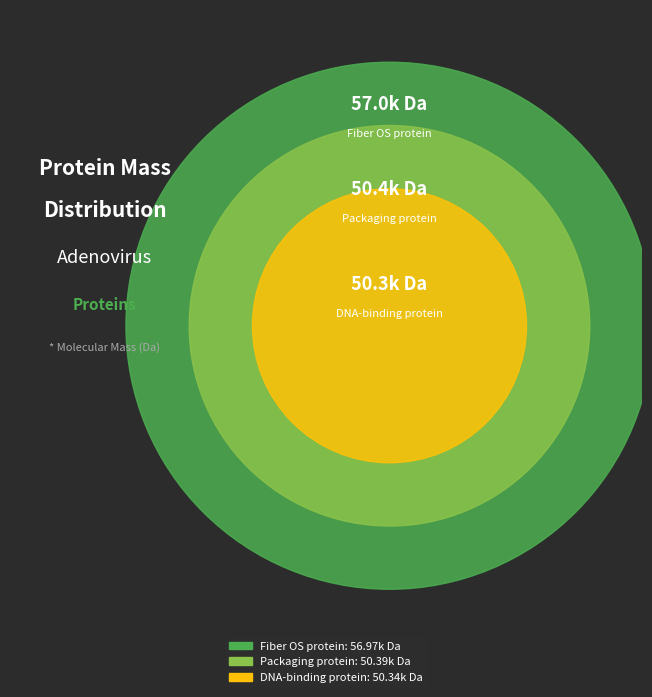

How many slices are in this pie chart?

3